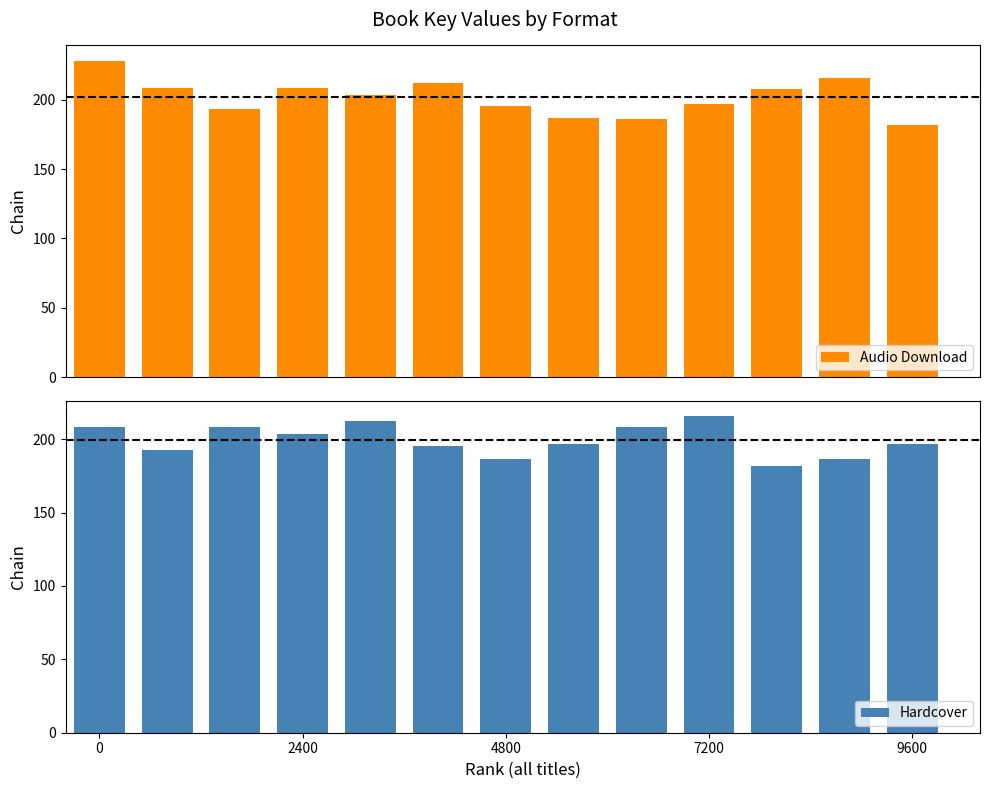

What is the sum of all Audio Download values?

2624.3